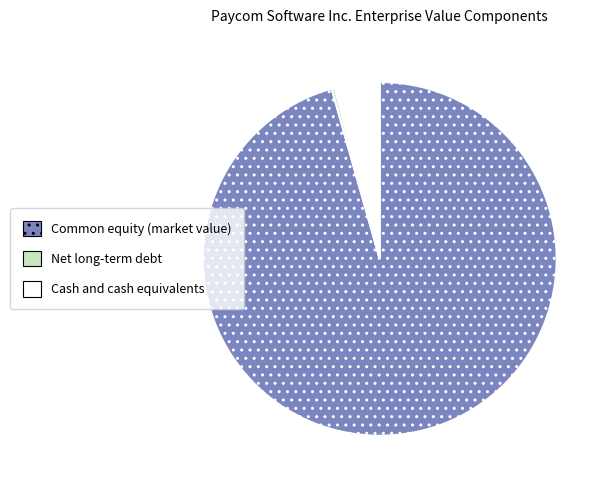

Is there a majority slice in this chart?

Yes